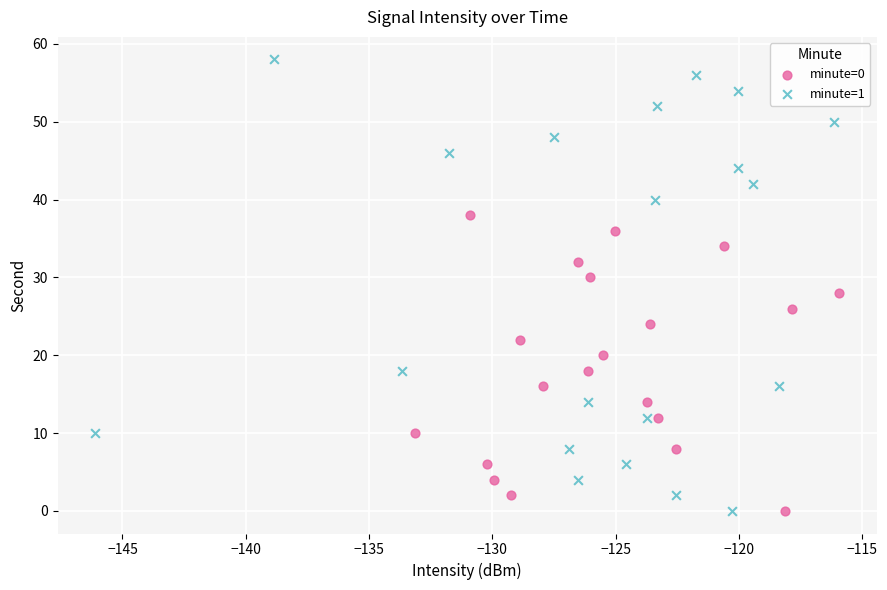

Which series contains the highest Y value?

minute=1